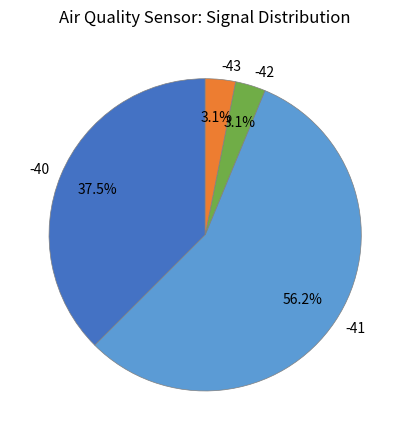

Which category accounts for the majority?

-41